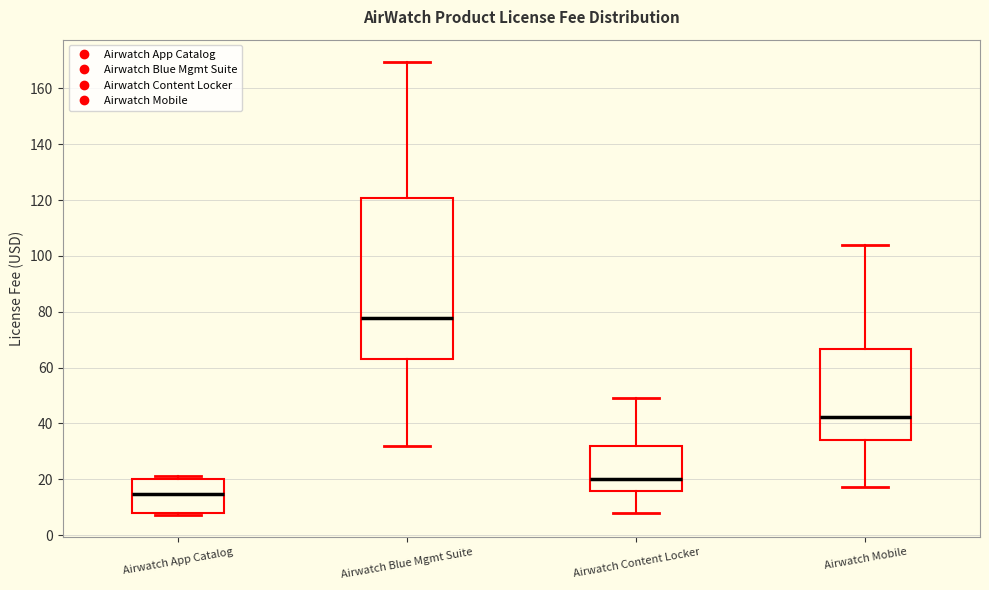

Where does the median line of the box for Airwatch Content Locker sit on the y-axis? The values are not printed on the chart, so give them approximately, as read against the axis.

20